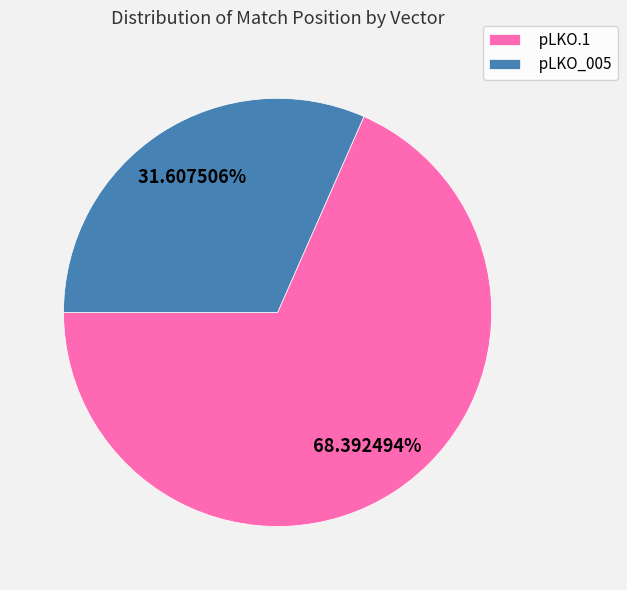

Rank the categories by value from lowest to highest.

pLKO_005, pLKO.1